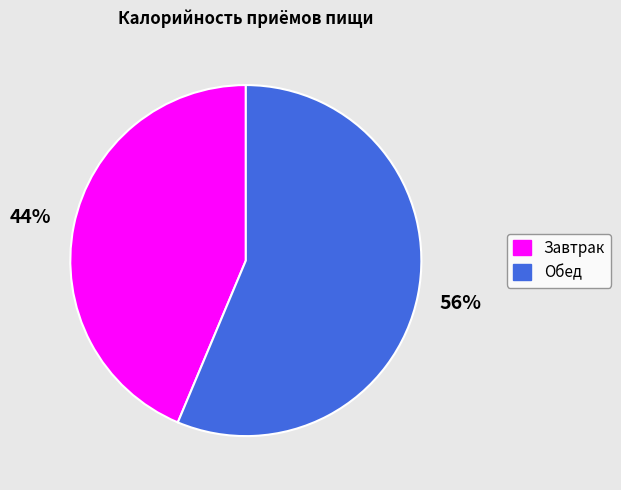

Which slice represents more than half of the pie?

Обед